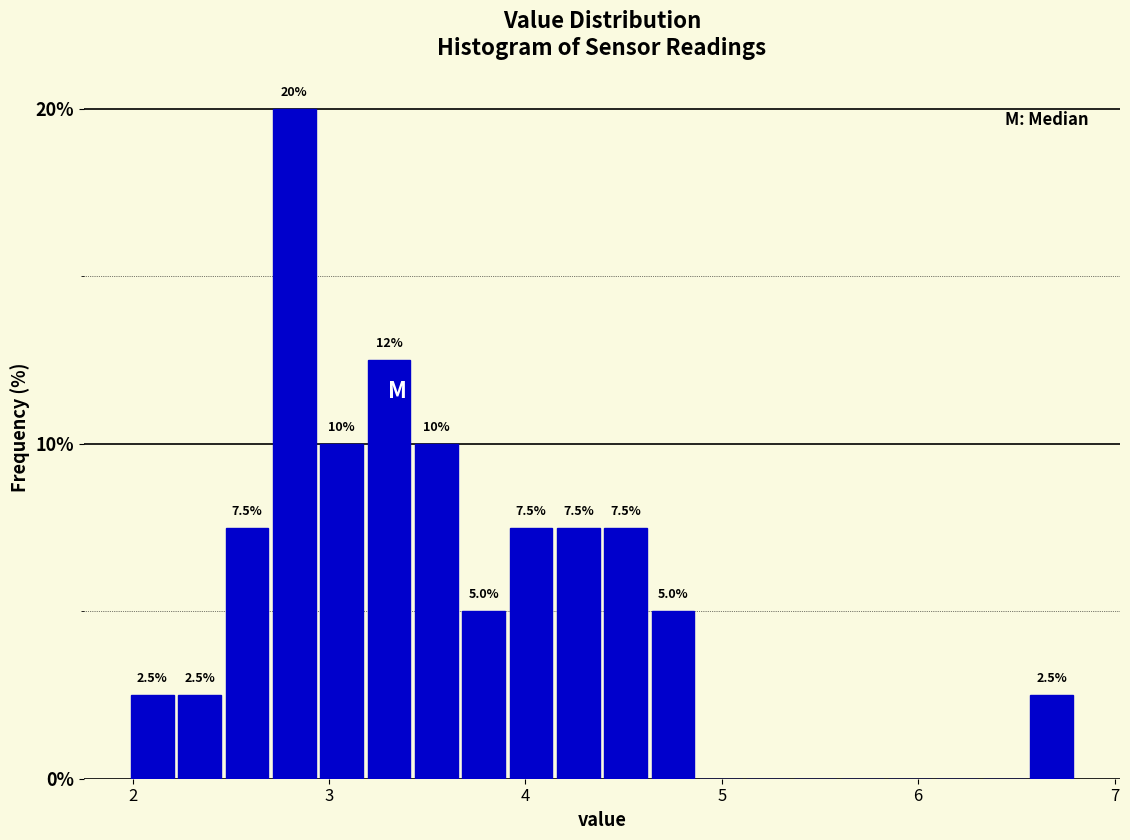

Around what value on the x-axis is the tallest bar? Give the approximate position of its centre, as read against the axis.

2.8